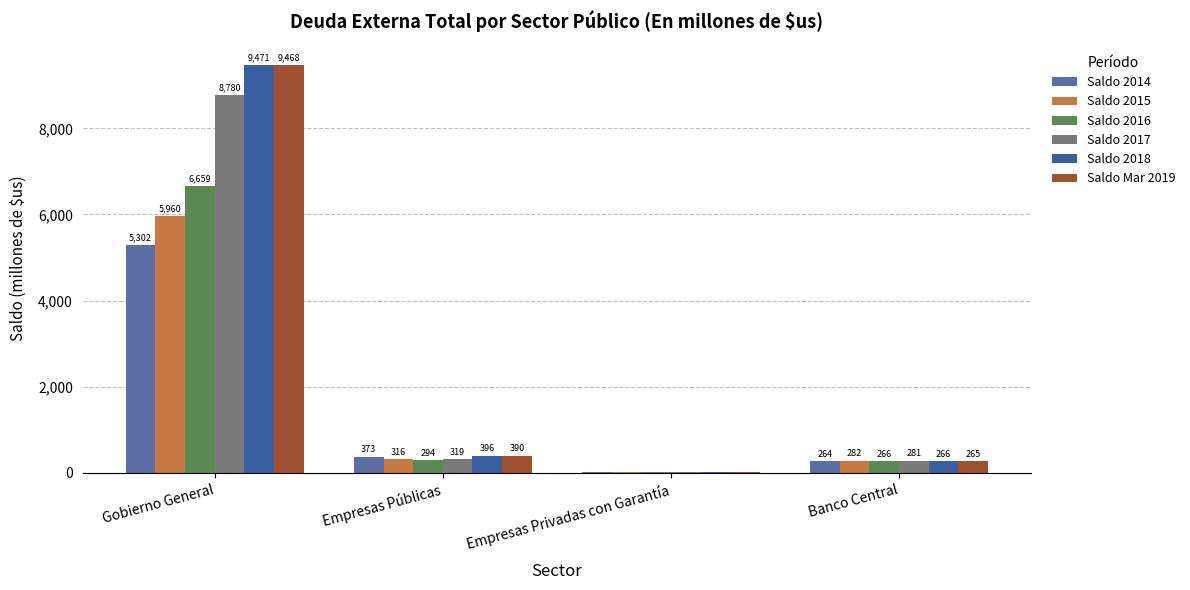

How many series are shown in this chart?

6